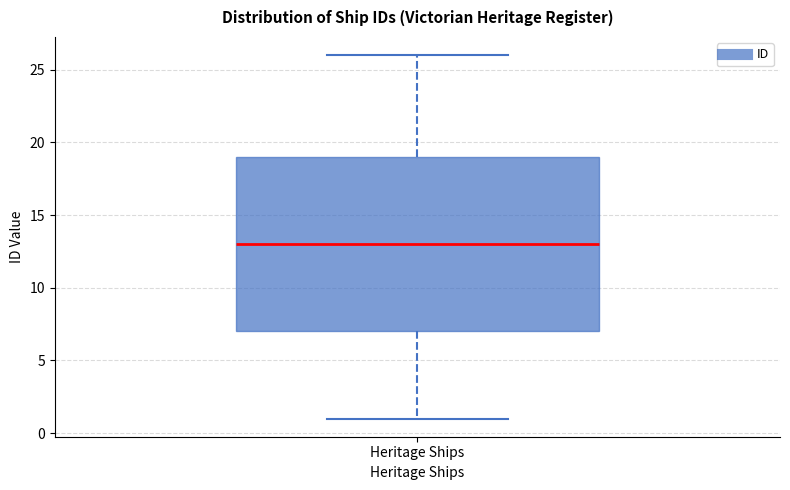

Transcribe this box plot: give where the median line is, the range the box spans, and where the two whiskers end, as read against the y-axis. The values are not printed on the chart, so give them approximately, as read against the axis.

median 13, box 7 to 19, whiskers 1 to 26